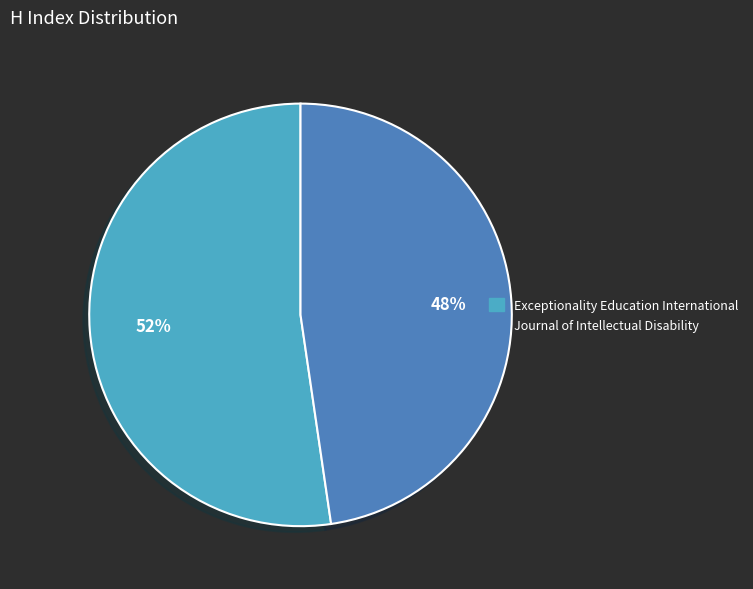

Count the number of slices in the pie.

2